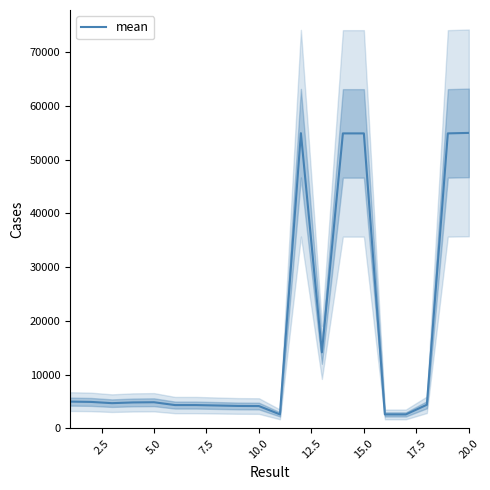

Which category has the highest value across all series?

19